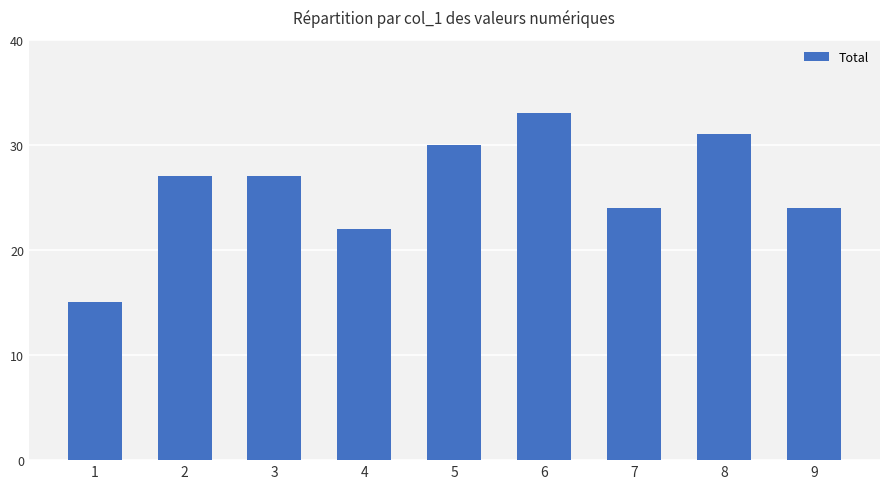

Reading left to right, transcribe all the data shown in this chart.

15	27	27	22	30	33	24	31	24